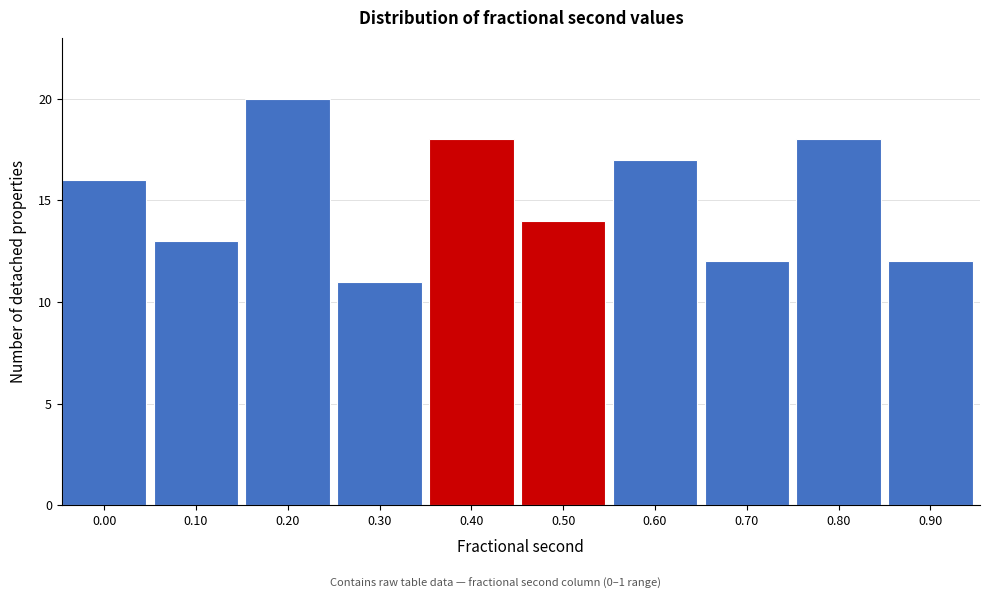

Reading left to right, what are all the values shown in this chart?

16	13	20	11	18	14	17	12	18	12